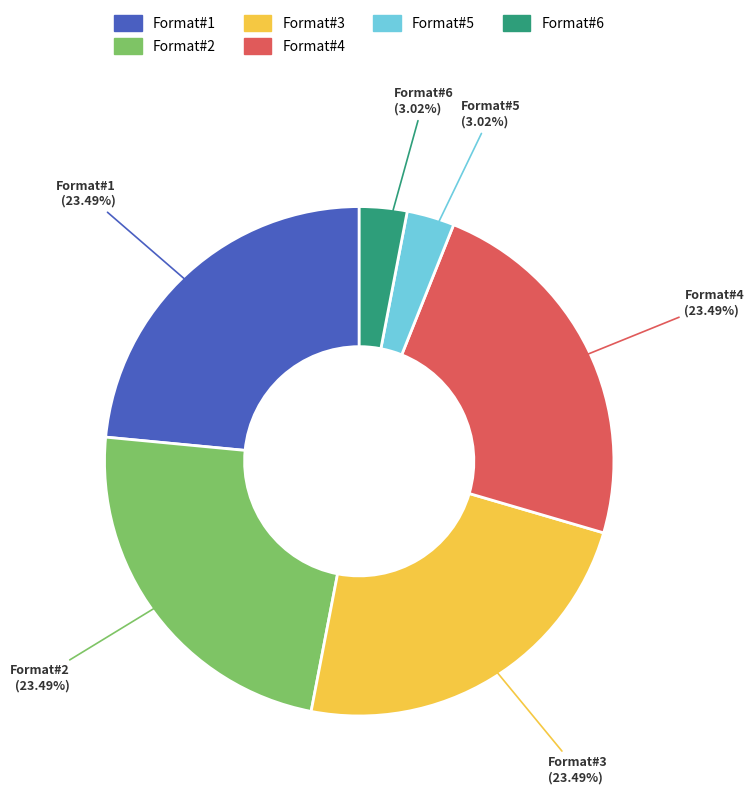

To the nearest percent, what is the average slice percentage?

17%